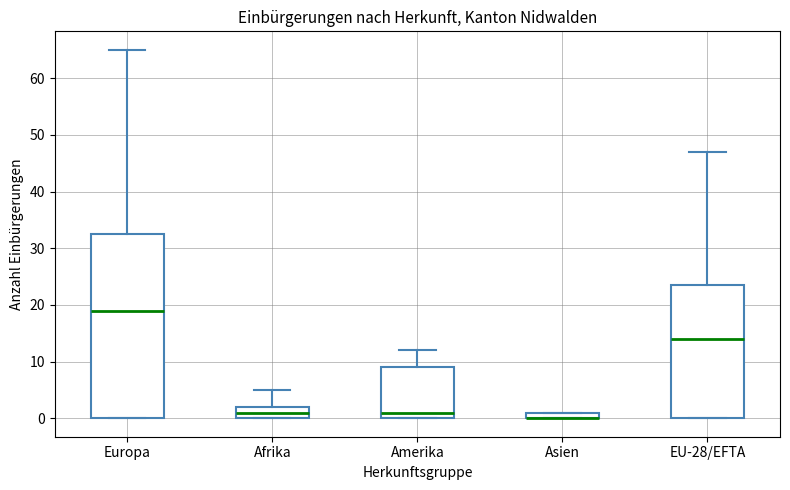

Where is the lower edge of the box for Asien on the y-axis? The values are not printed on the chart, so give them approximately, as read against the axis.

0